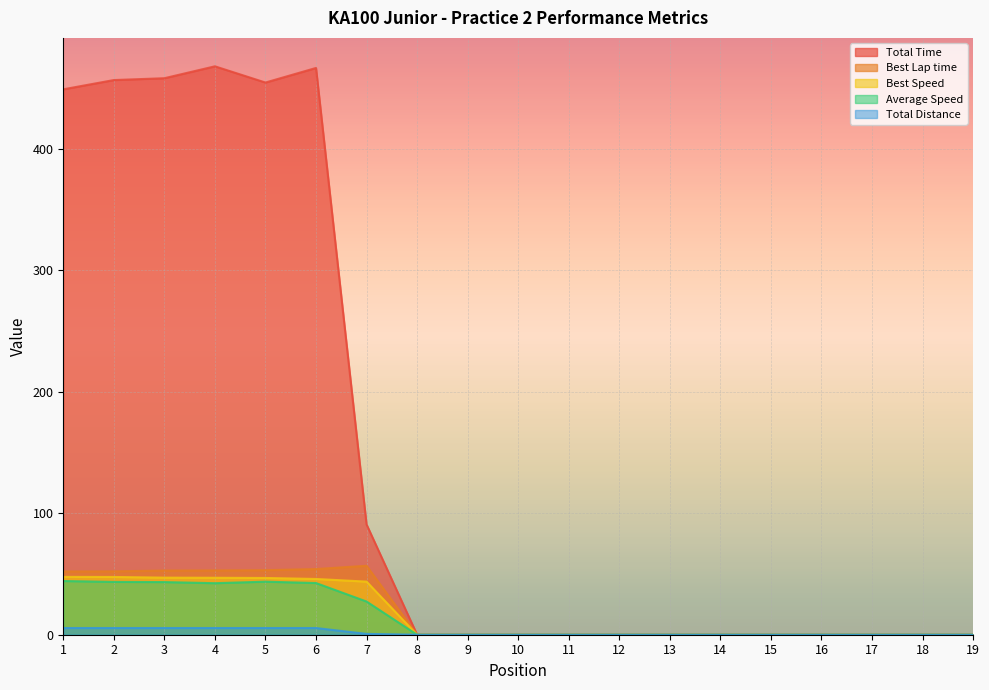

At which category is the sum across all series the highest?

4